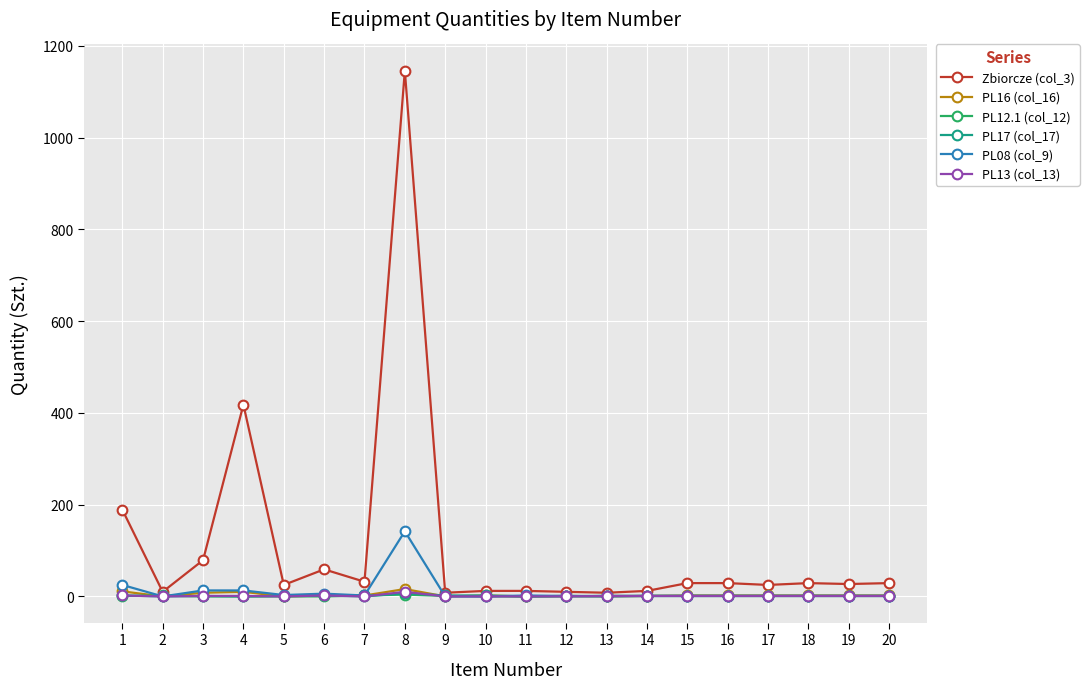

What is the greatest value displayed?

1146